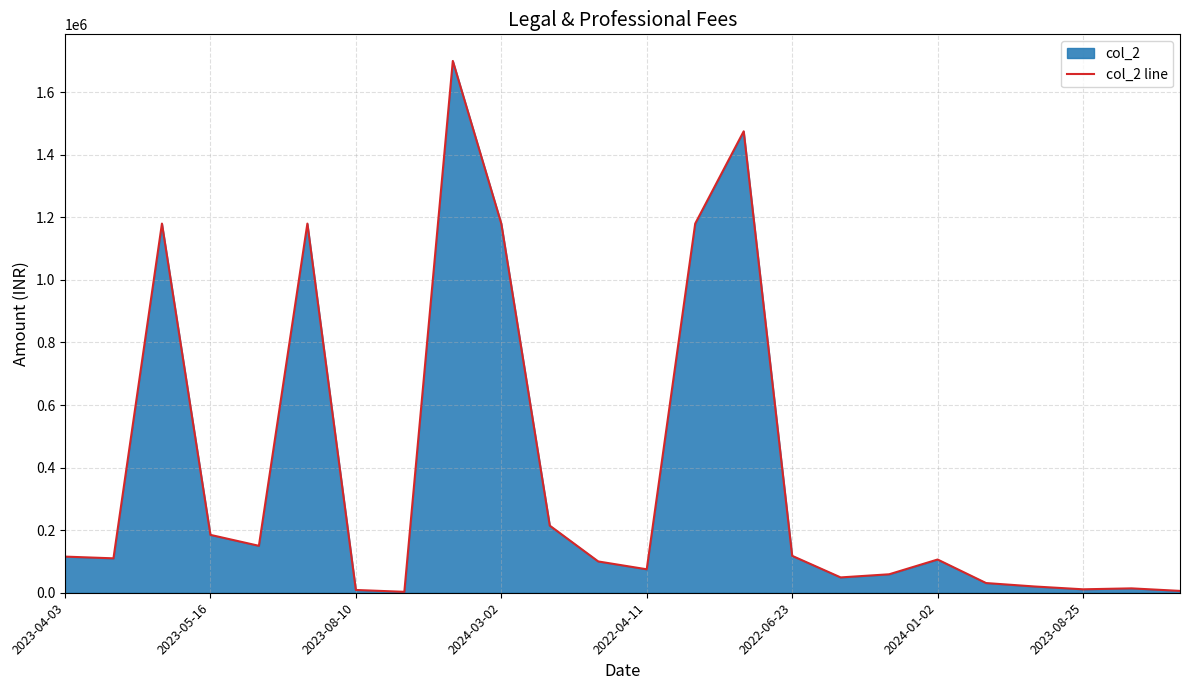

The chart shows a value of 475196 at 14. True or false?

False